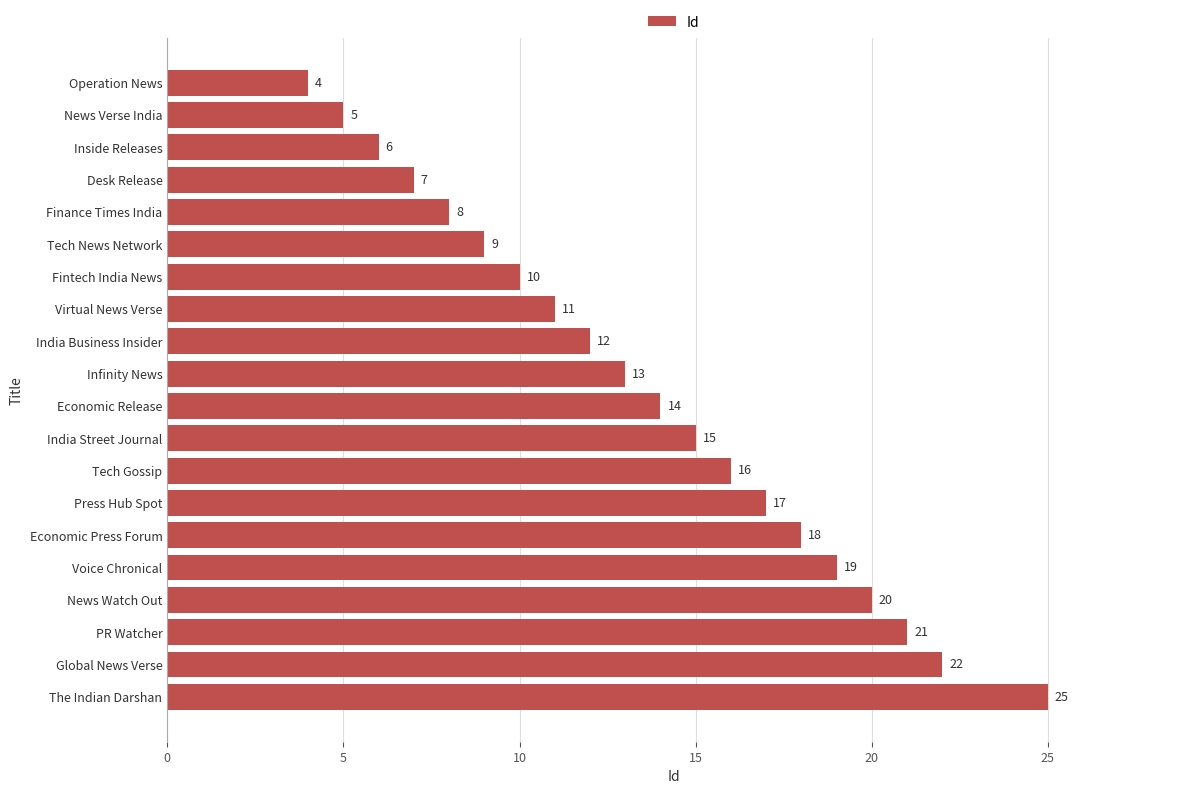

Reading bottom to top, transcribe all the data shown in this chart.

The Indian Darshan=25	Global News Verse=22	PR Watcher=21	News Watch Out=20	Voice Chronical=19	Economic Press Forum=18	Press Hub Spot=17	Tech Gossip=16	India Street Journal=15	Economic Release=14	Infinity News=13	India Business Insider=12	Virtual News Verse=11	Fintech India News=10	Tech News Network=9	Finance Times India=8	Desk Release=7	Inside Releases=6	News Verse India=5	Operation News=4